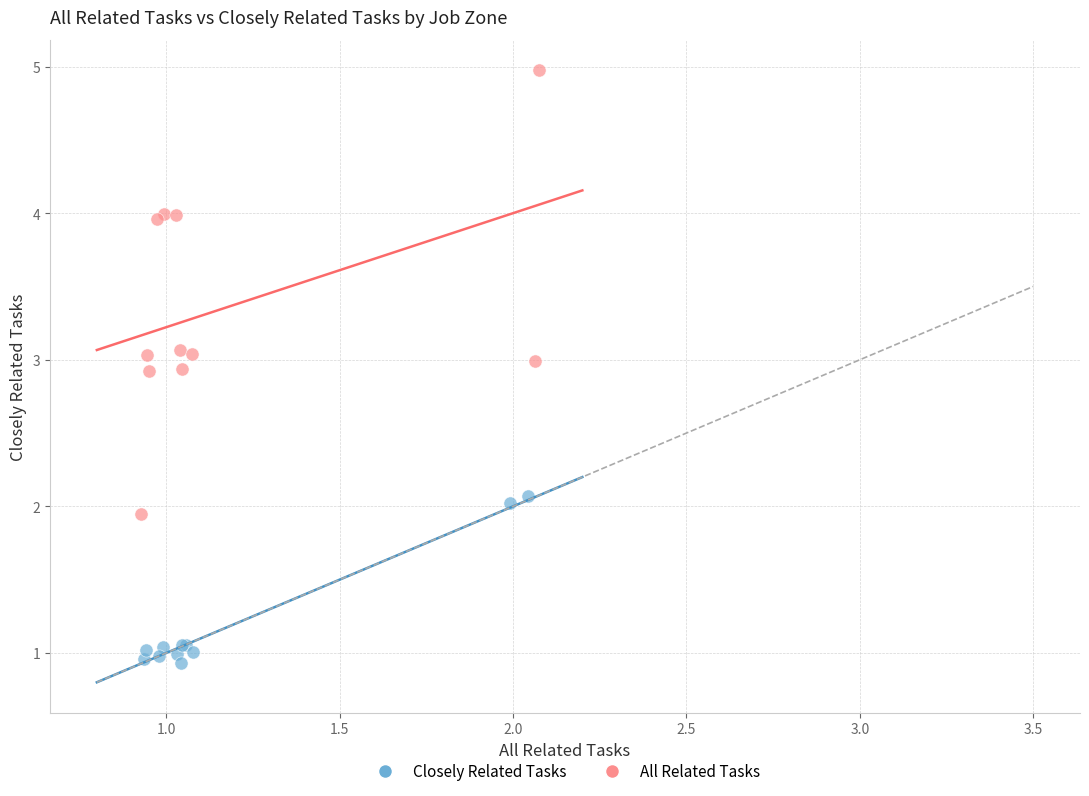

Which series has the largest Y range (max minus min)?

All Related Tasks